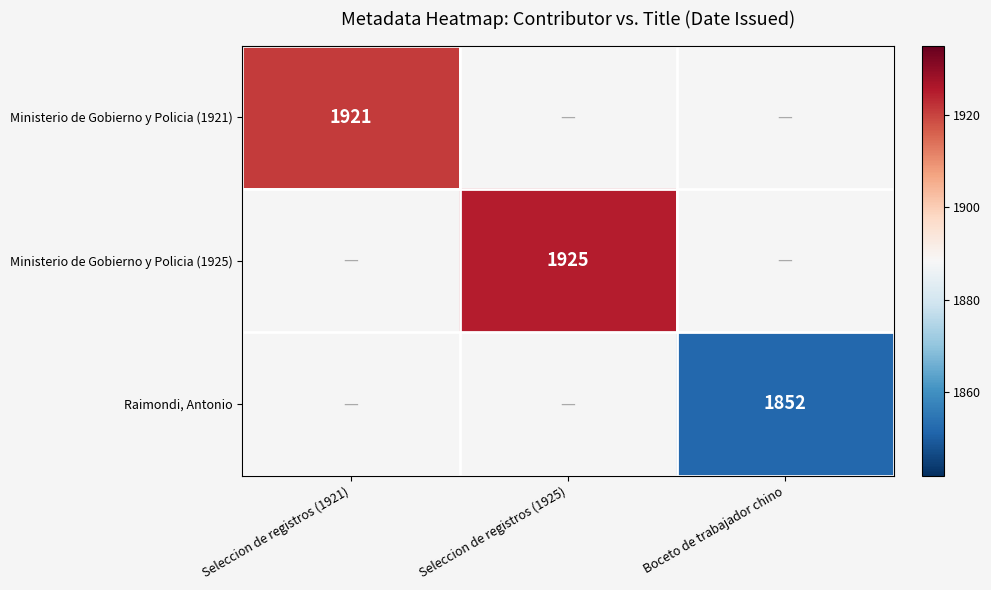

True or false: Raimondi, Antonio has a value of 1852 at Boceto de trabajador chino.

True